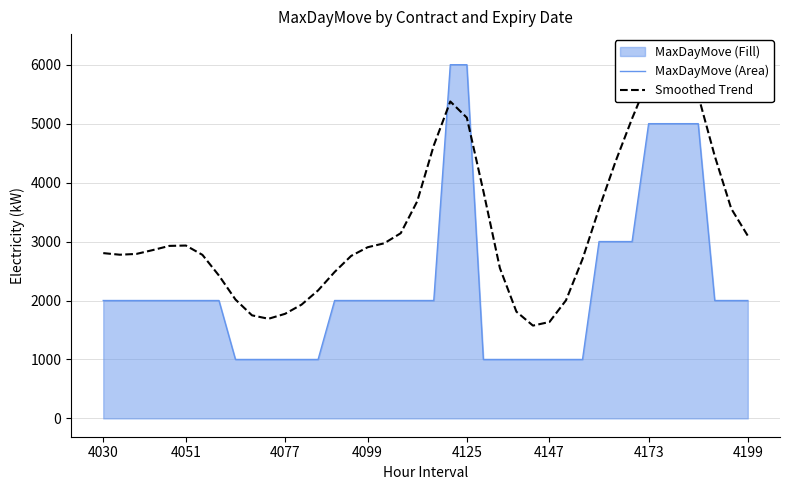

How many intersections are there between Smoothed Trend and MaxDayMove (Area)?

2